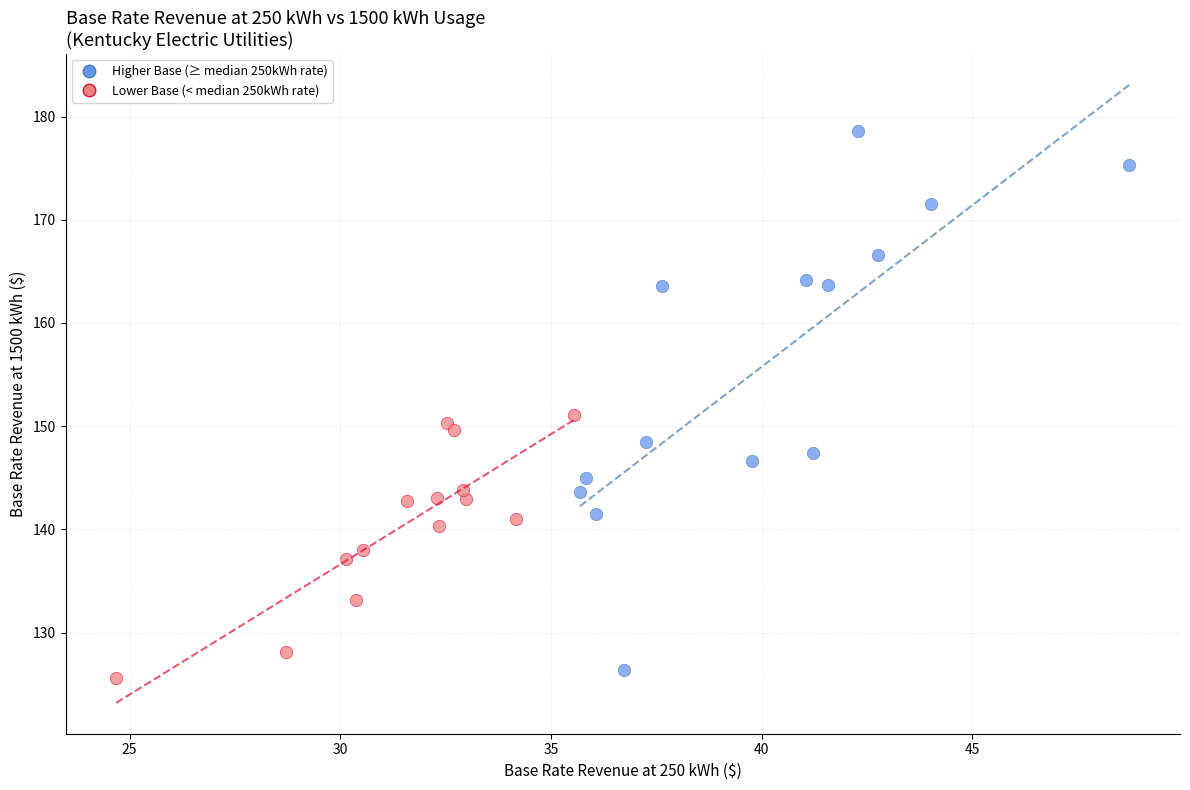

Which series has the largest Y range (max minus min)?

Higher Base (≥ median 250kWh rate)